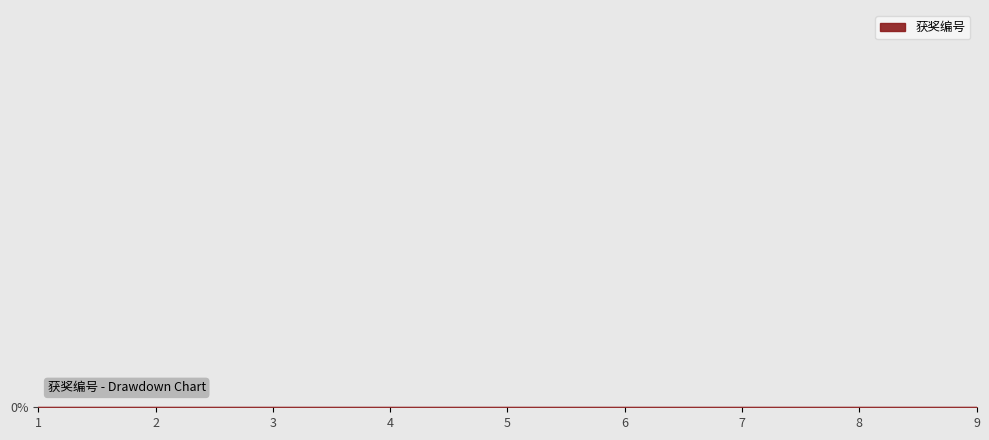

Reading right to left, transcribe all the data shown in this chart.

9=0.0	8=-0.0	7=-0.0	6=-0.0	5=-0.0	4=-0.0	3=-0.0	2=-0.0	1=-0.0